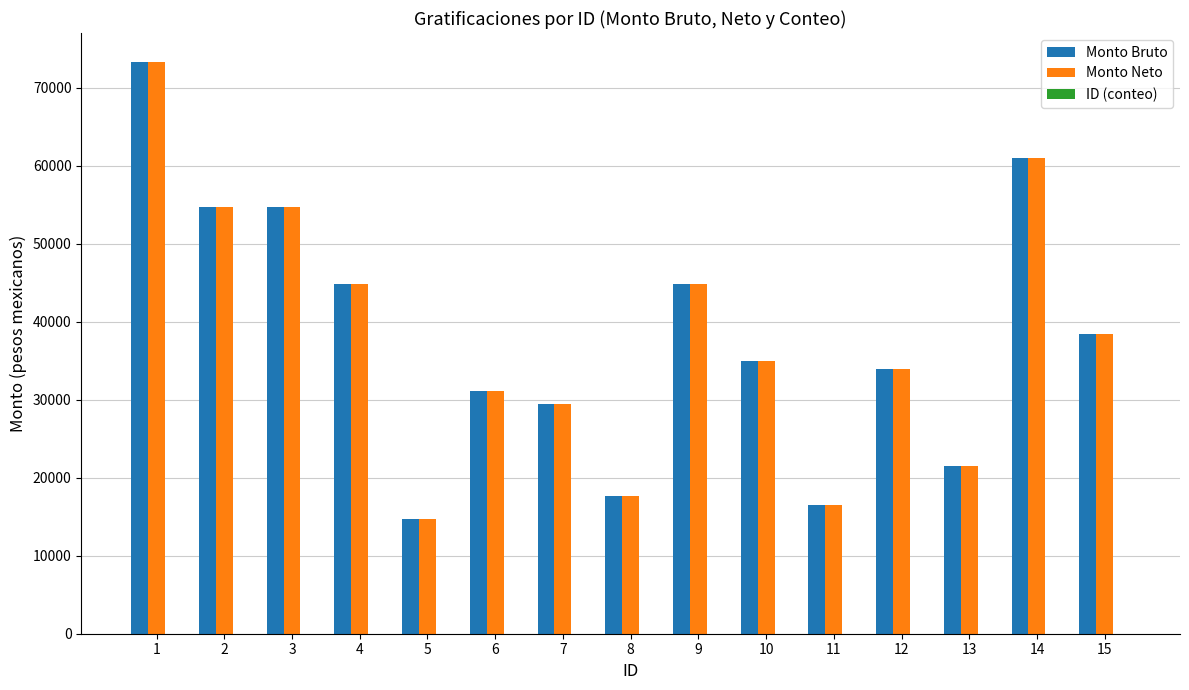

What is the greatest value displayed?

73320.7